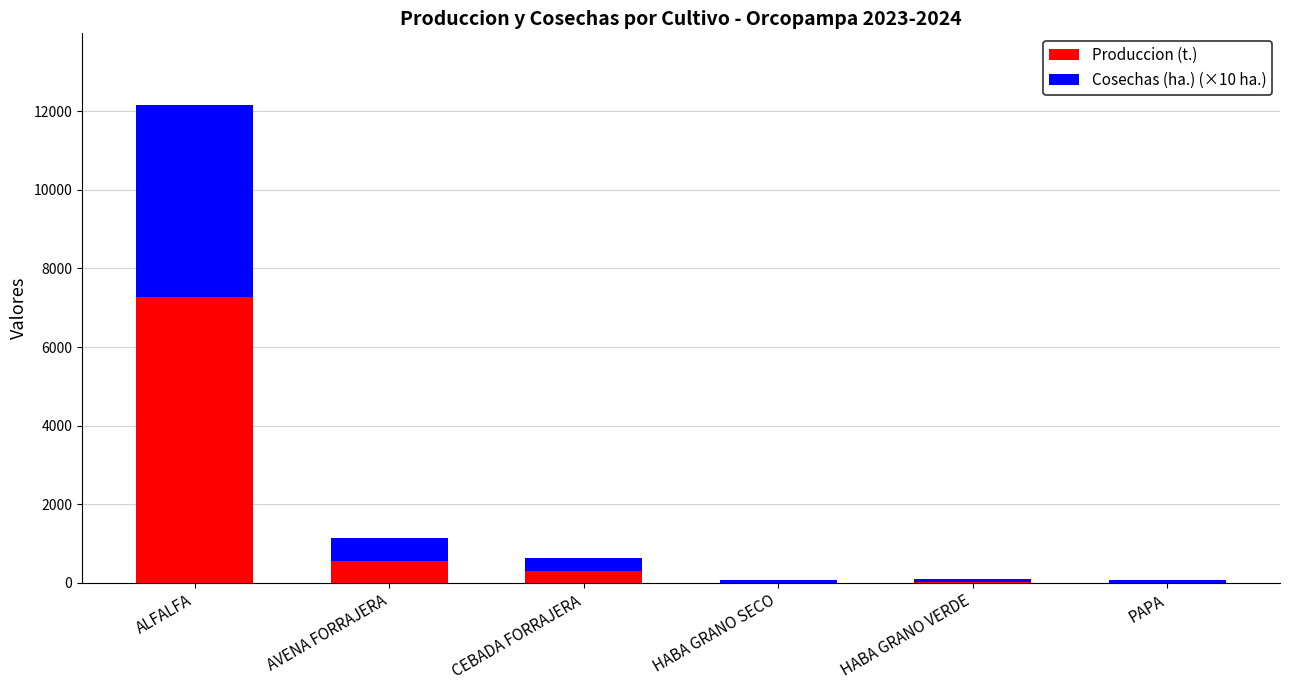

At which category is the sum across all series the highest?

ALFALFA